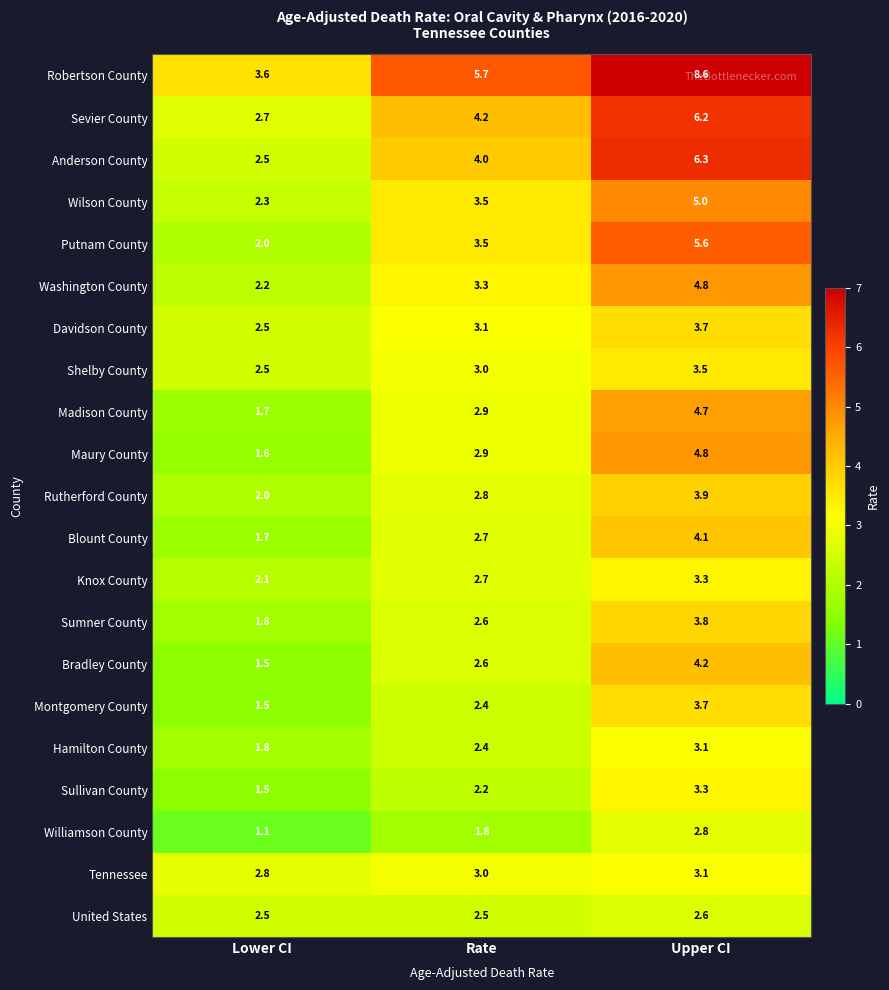

What value does the Davidson County series have at Lower CI?

2.5